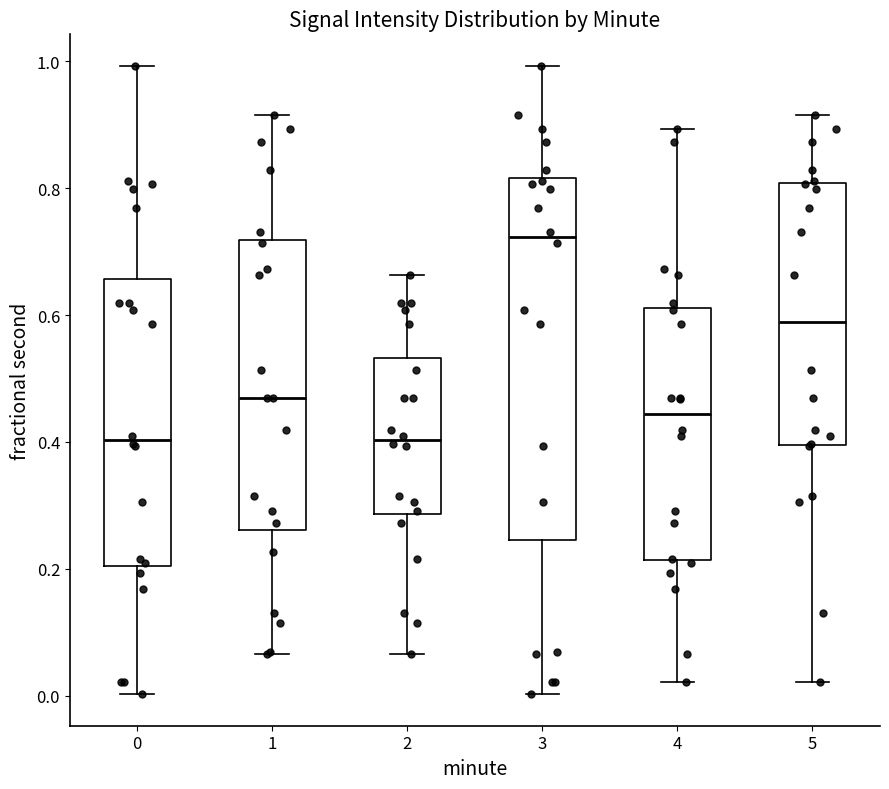

Comparing the boxes themselves (not the whiskers), which one is the tallest?

3